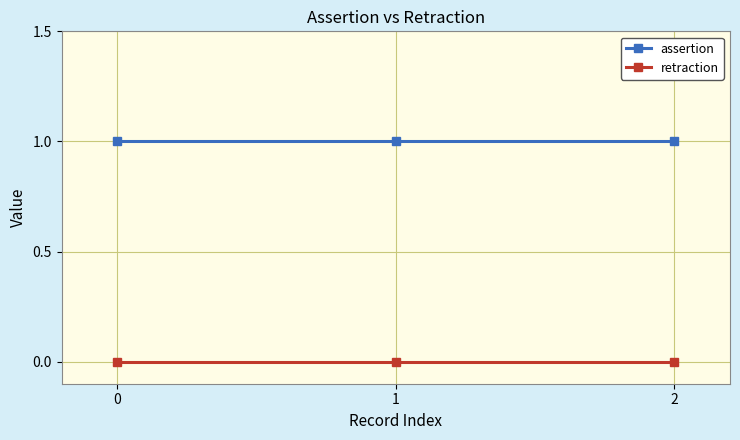

What is the total value across all series at 1?

1